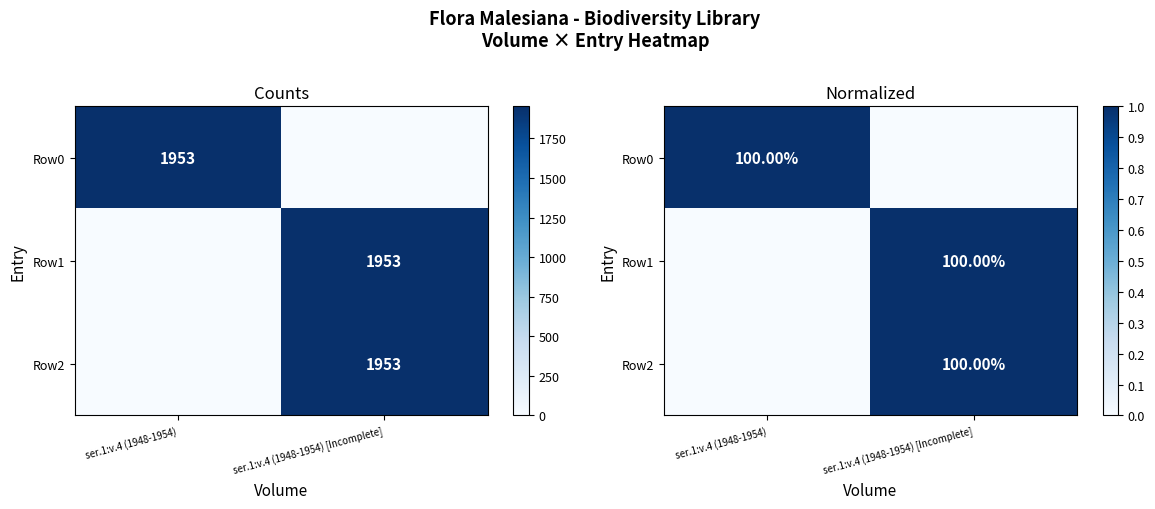

At which label does Row2 reach its peak?

ser.1:v.4 (1948-1954) [Incomplete]